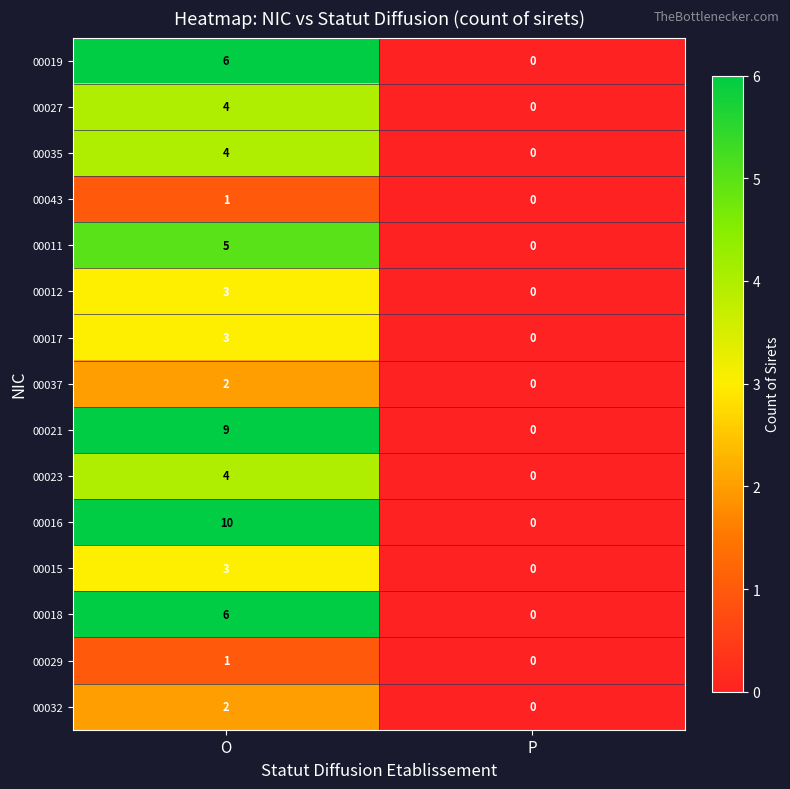

Which category has the lowest value in the 00011 series?

P